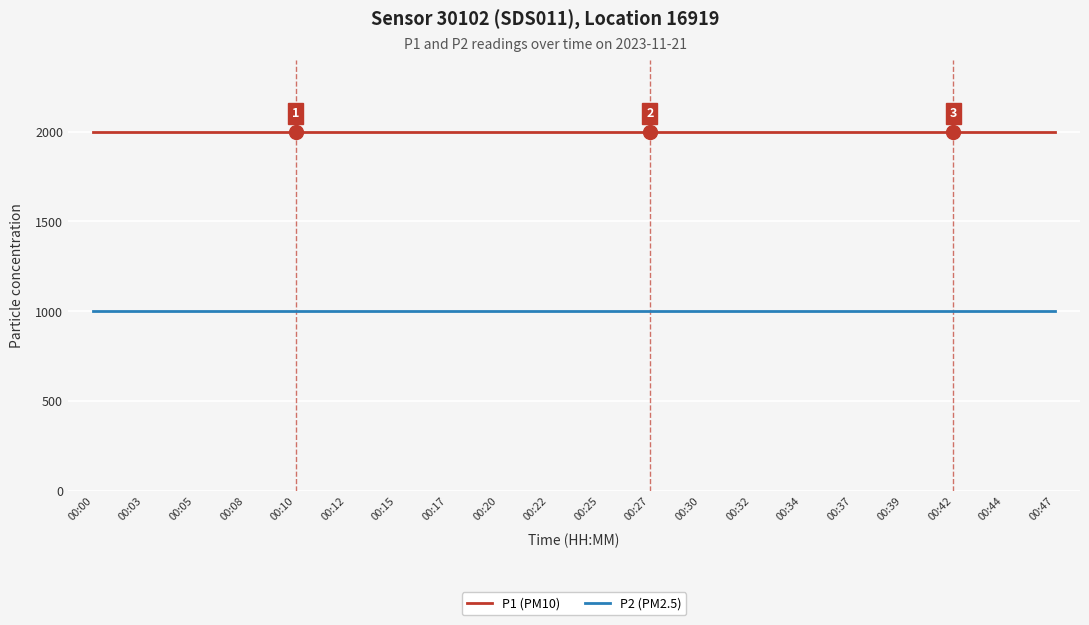

What is the minimum value shown in the chart?

999.9